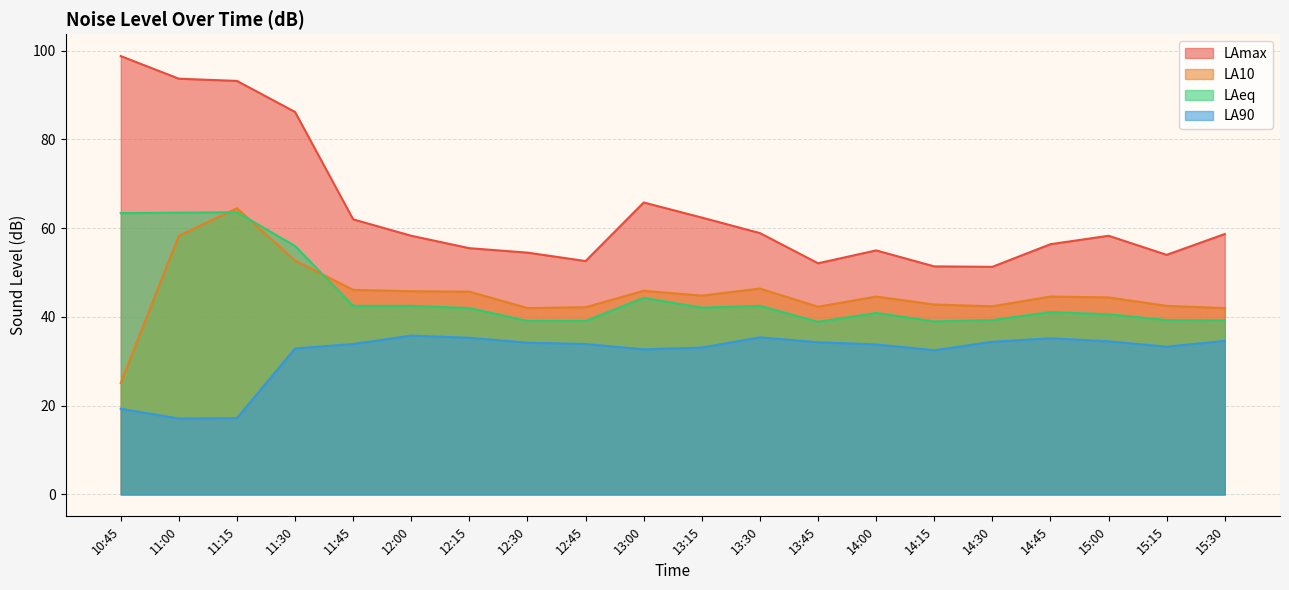

What is the maximum value shown in the chart?

98.8